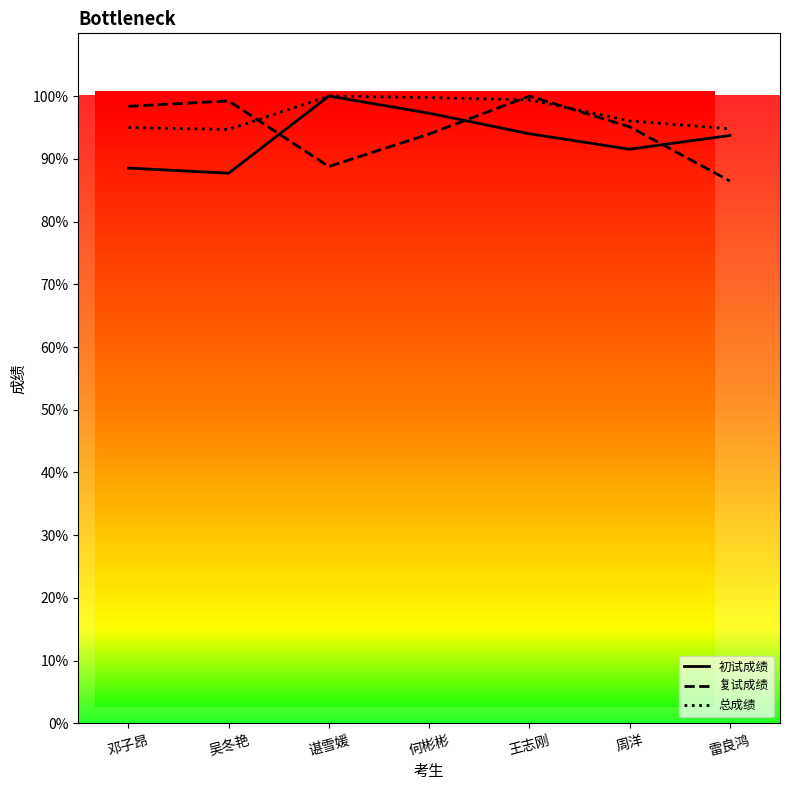

What is the maximum value shown in the chart?

1.0